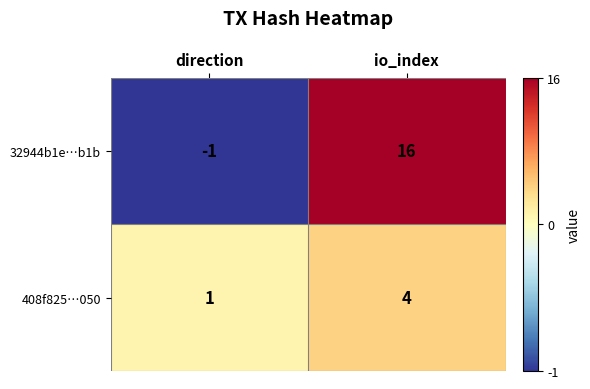

True or false: 32944b1e…b1b has a value of -1 at direction.

True